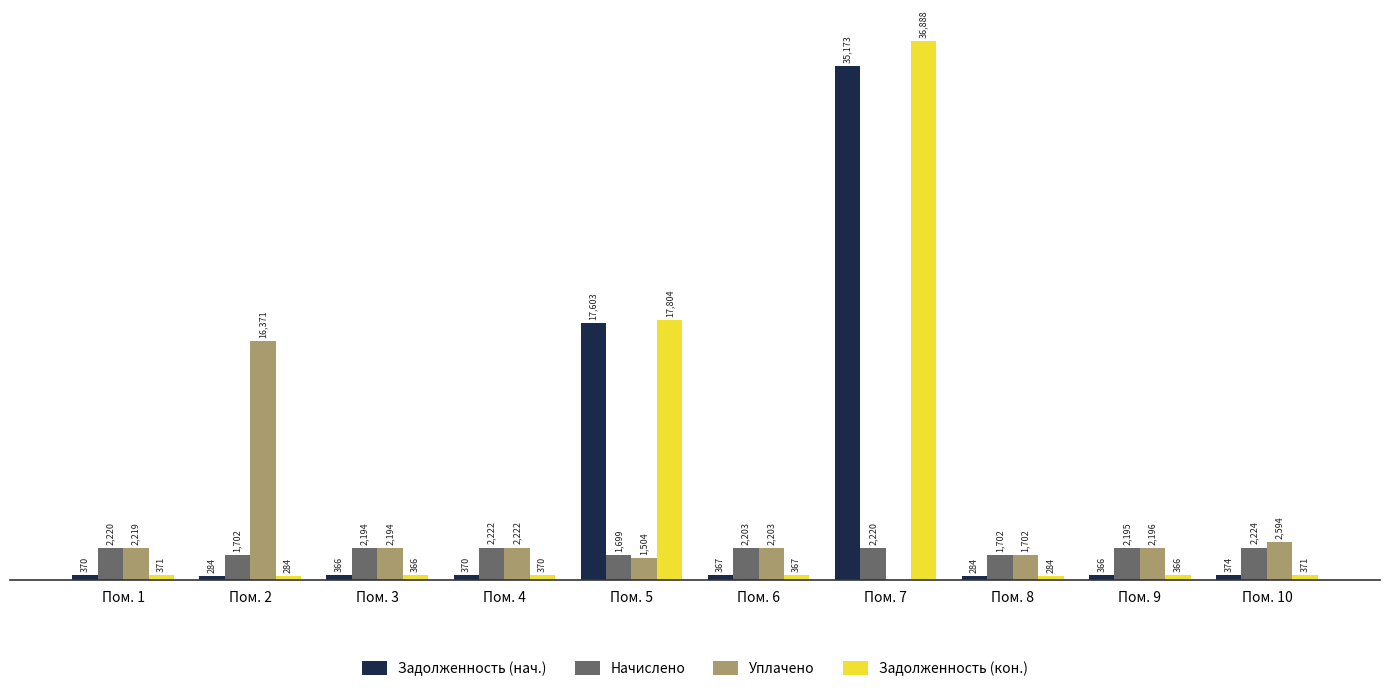

At which label does Задолженность (кон.) reach its peak?

Пом. 7